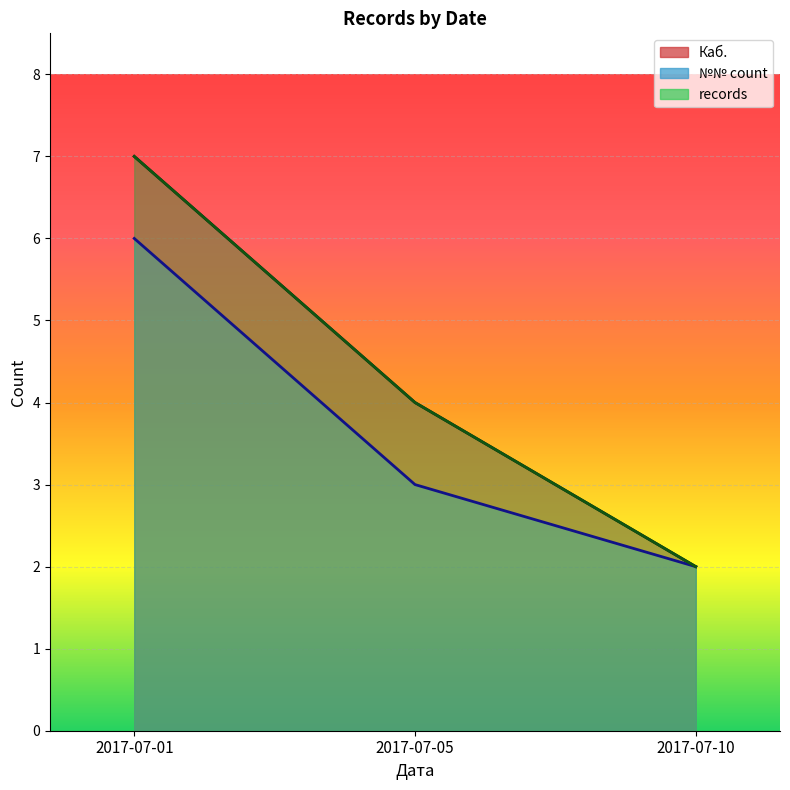

What is the difference between the highest and lowest values at 2017-07-05?

1